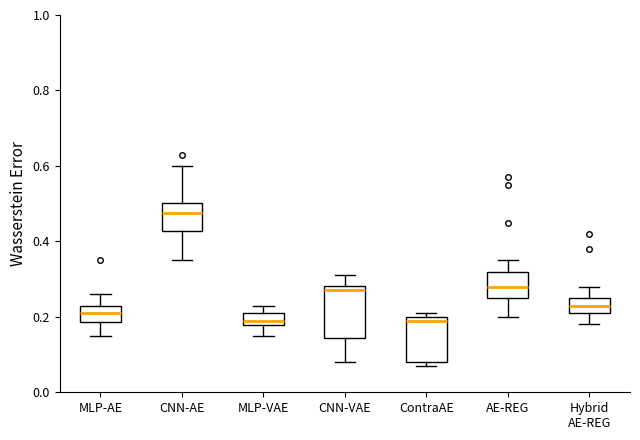

Which box has the highest median line?

CNN-AE